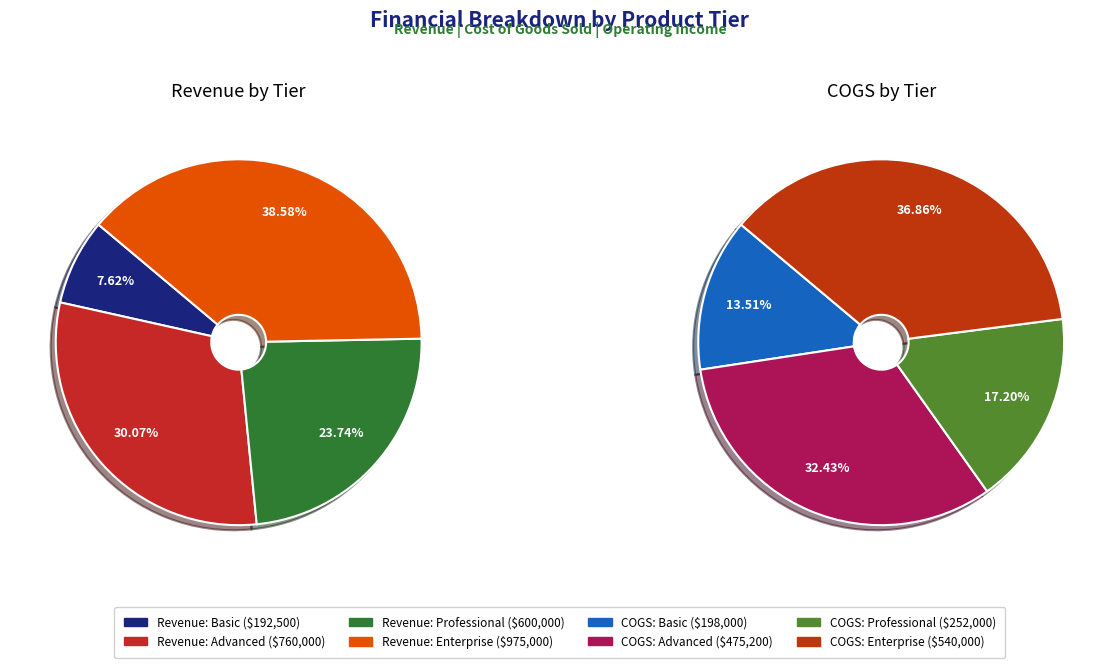

What percentage is the cogs slice, to the nearest percent?

30%